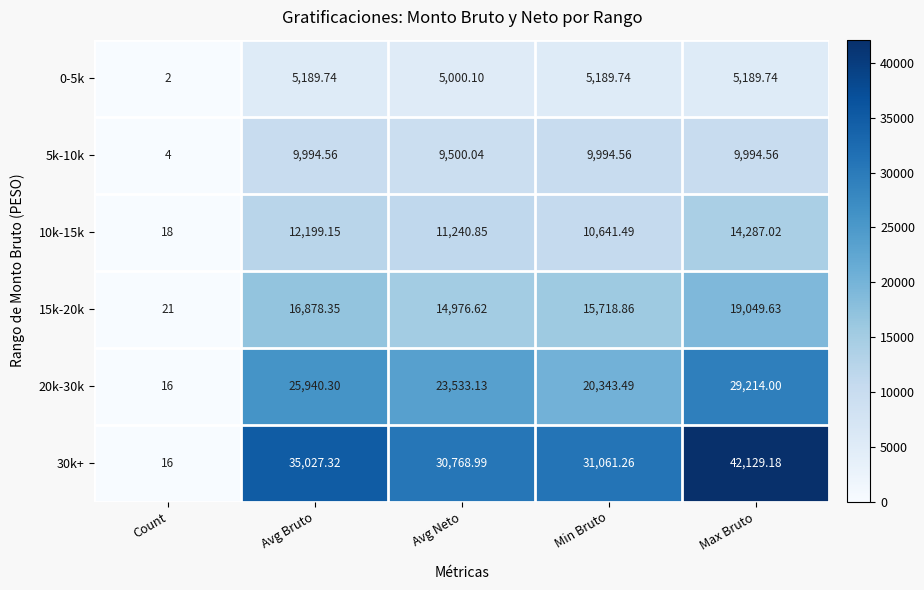

Is the value of 0-5k at Min Bruto greater than the value of 10k-15k at Avg Neto?

No